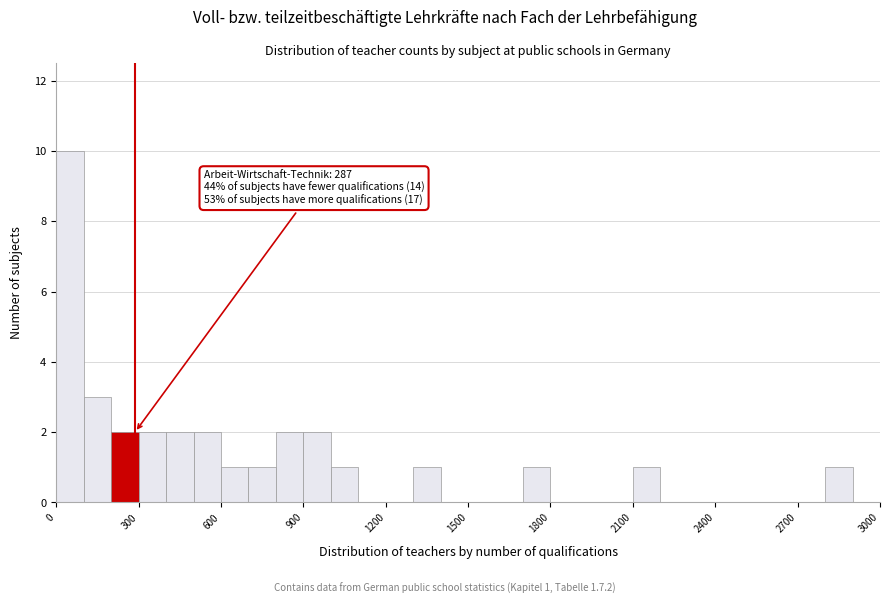

Around what value on the x-axis is the tallest bar? Give the approximate position of its centre, as read against the axis.

50